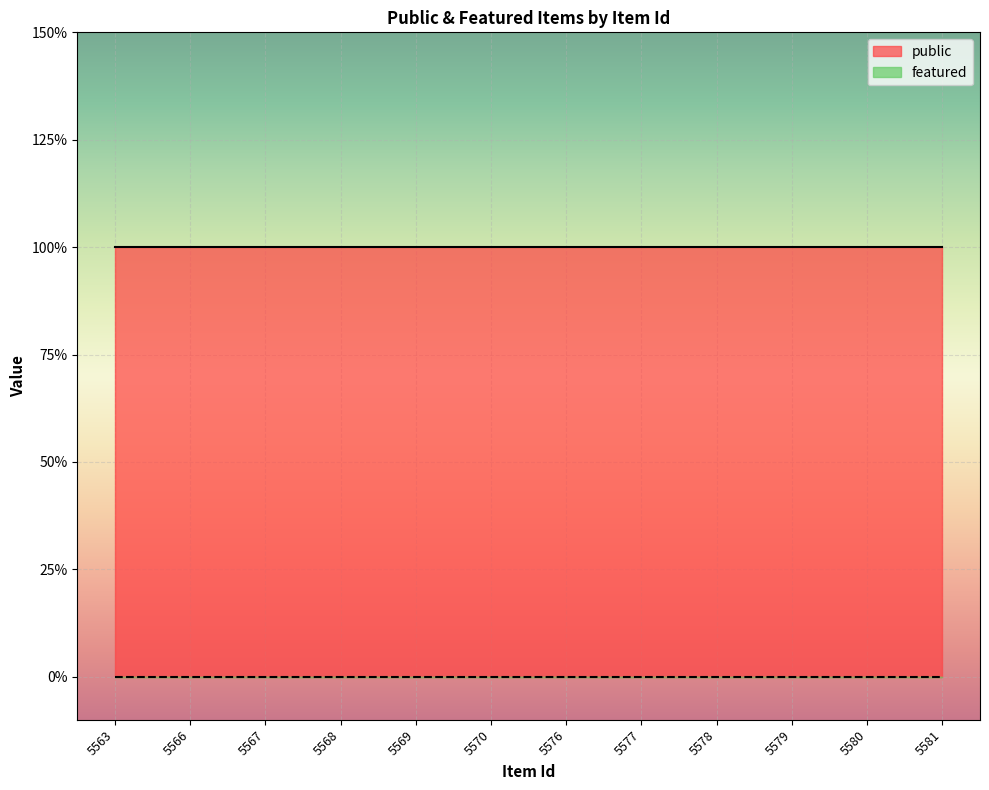

Rank the series by their maximum value, from highest to lowest.

public, featured